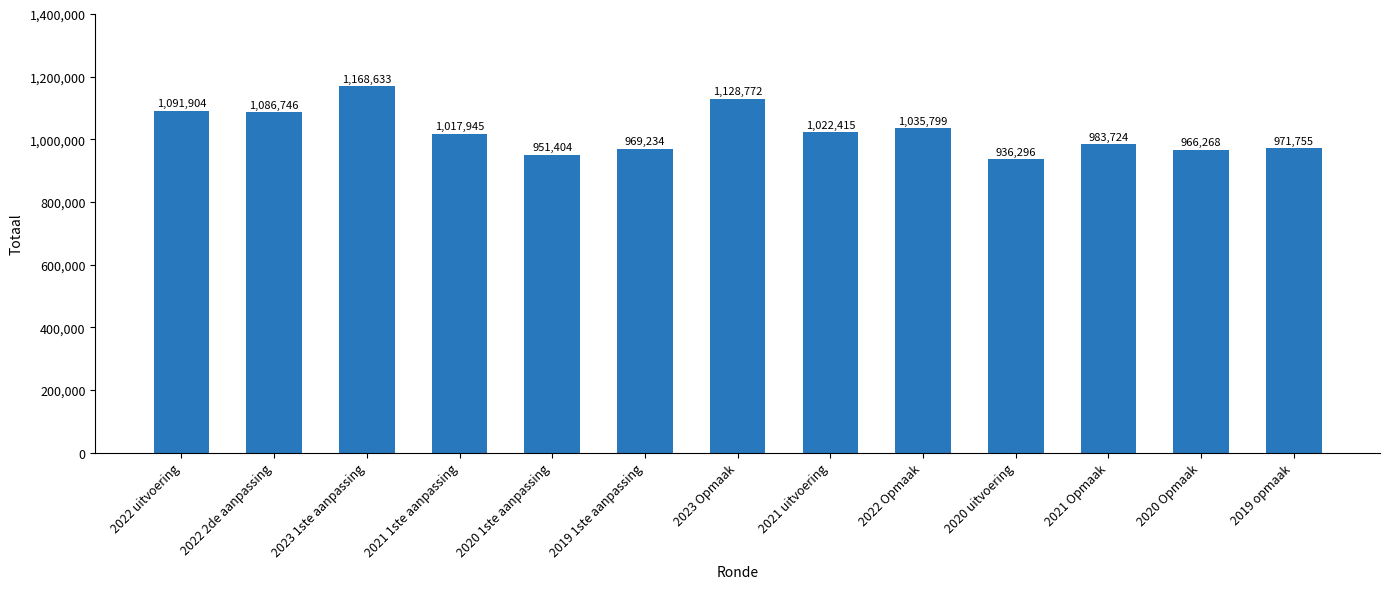

Count the number of data series in this chart.

1